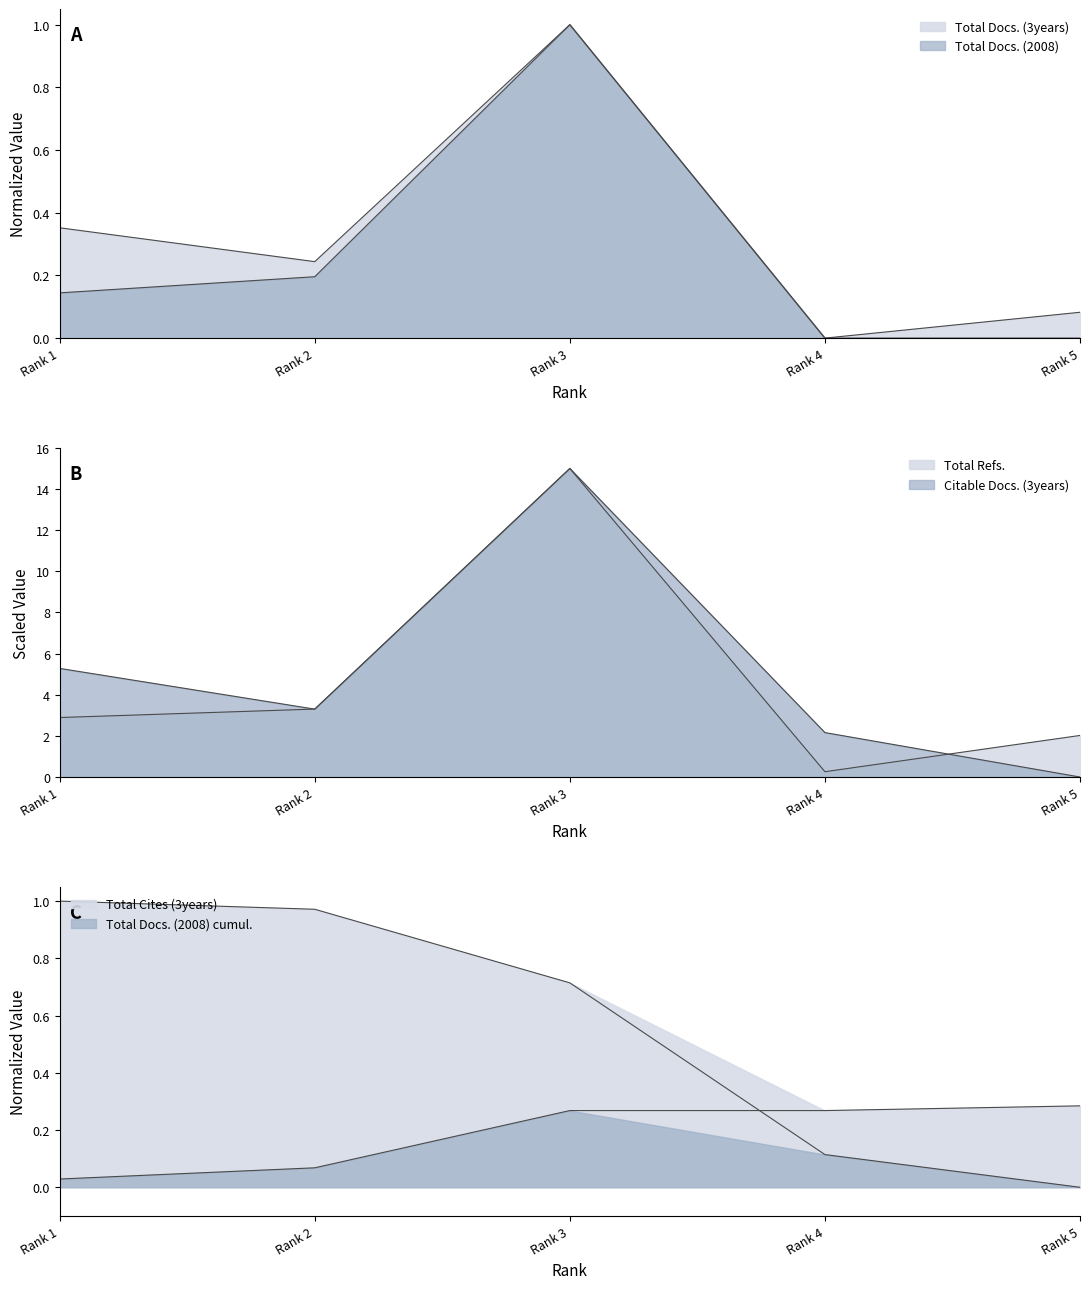

Which series ends up on top after the final intersection of Total Docs. (2008) and Citable Docs. (3years)?

Total Docs. (2008)